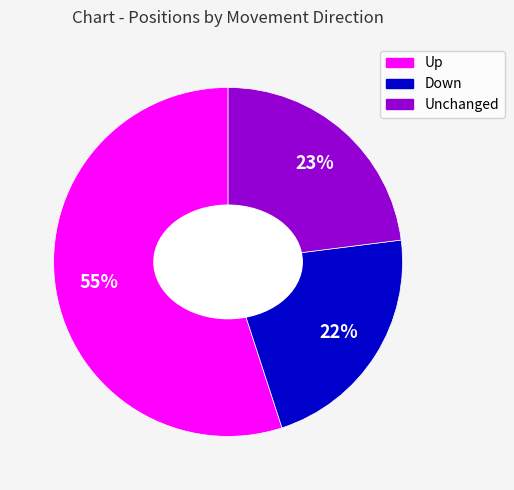

To the nearest percent, what is the average slice percentage?

33%